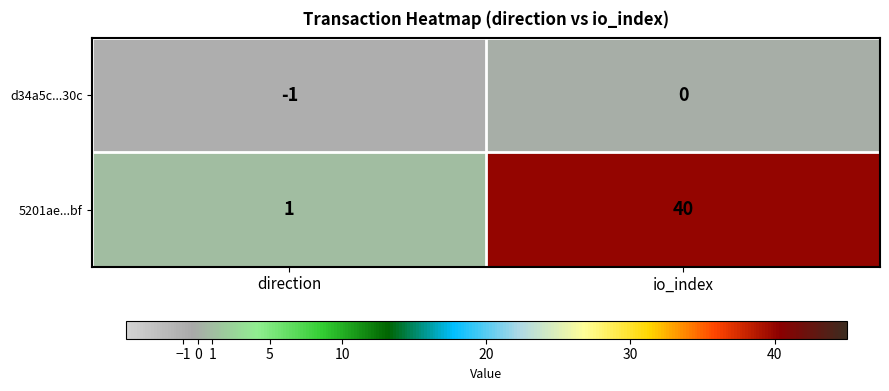

At direction, list the series in order from largest to smallest.

5201ae...bf, d34a5c...30c